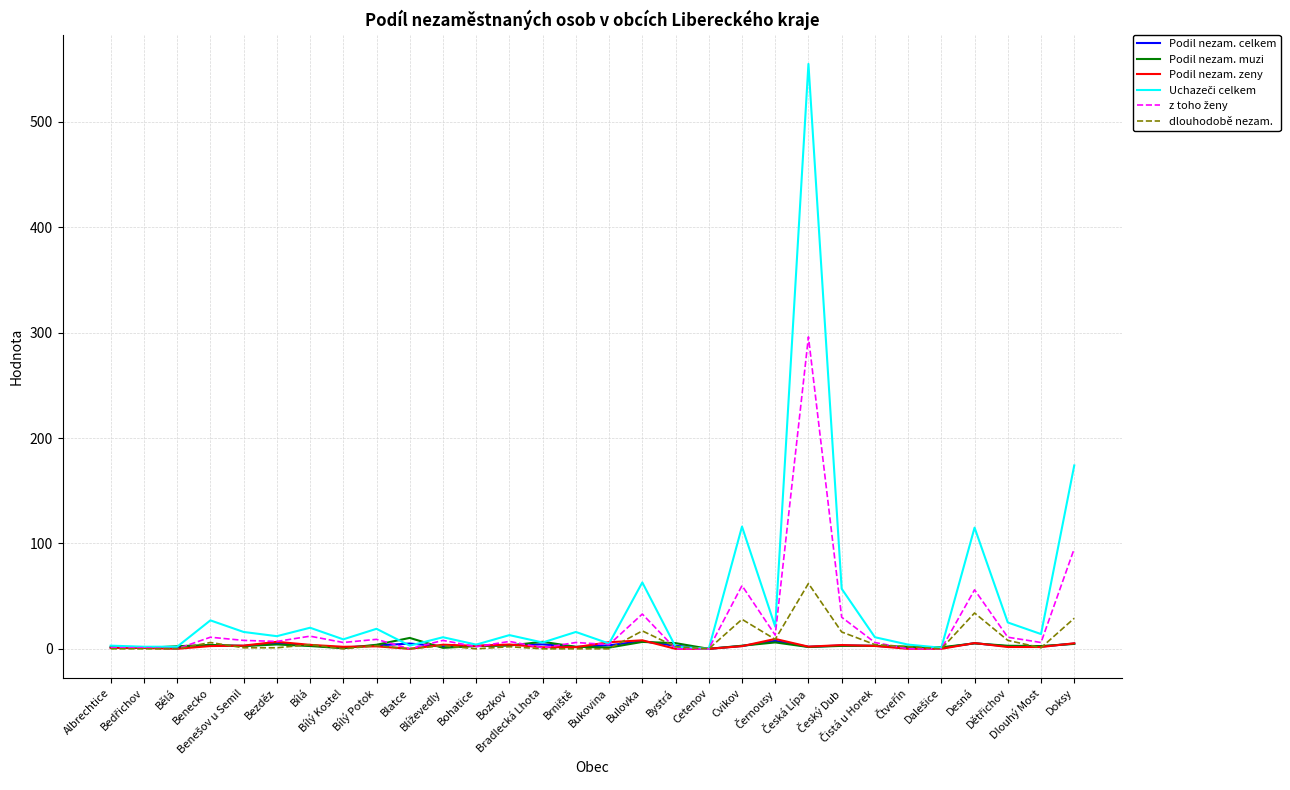

What is the maximum value shown in the chart?

555.0